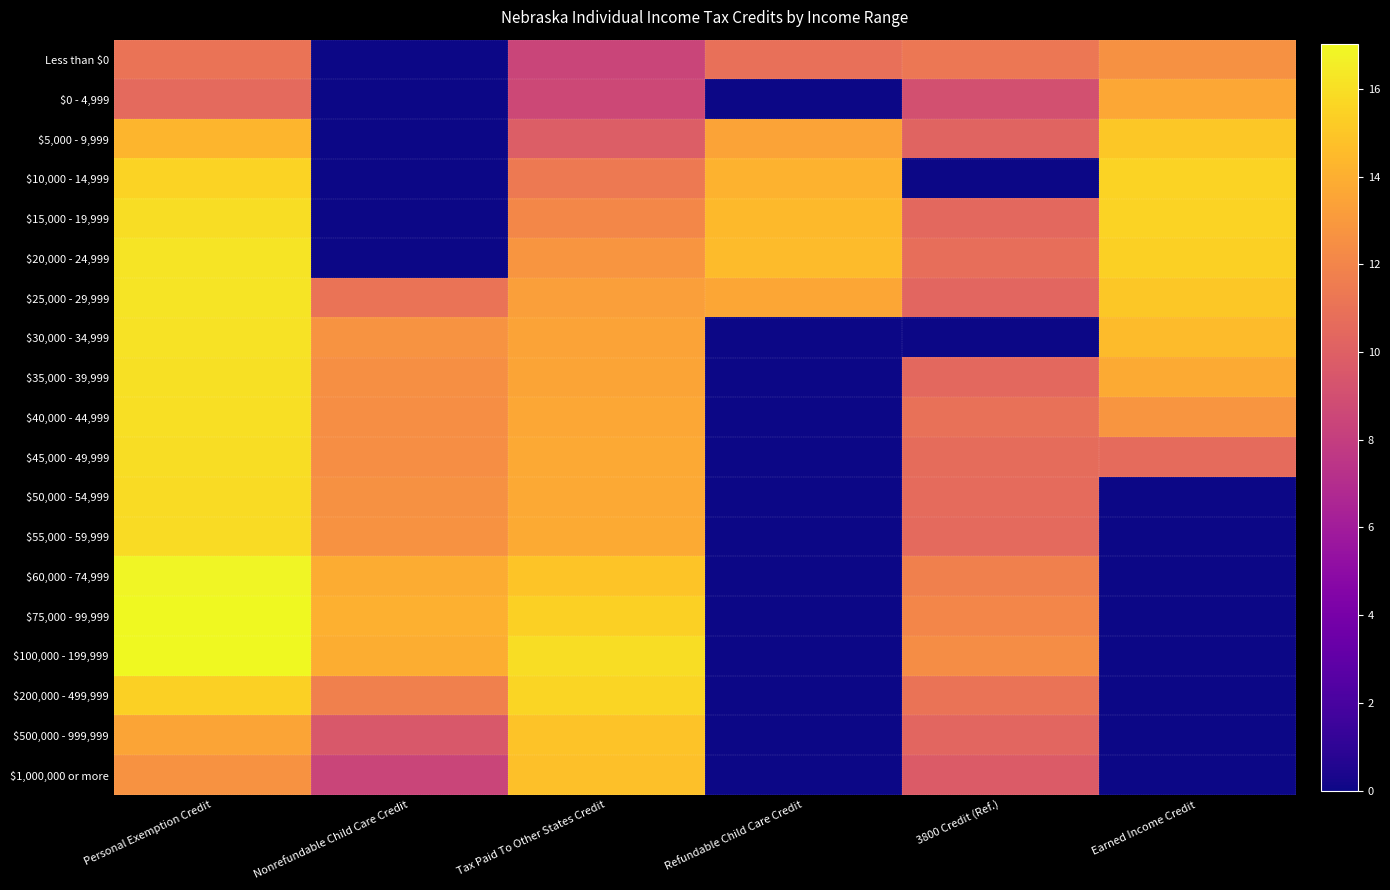

At how many categories does at least one series exceed 3?

6